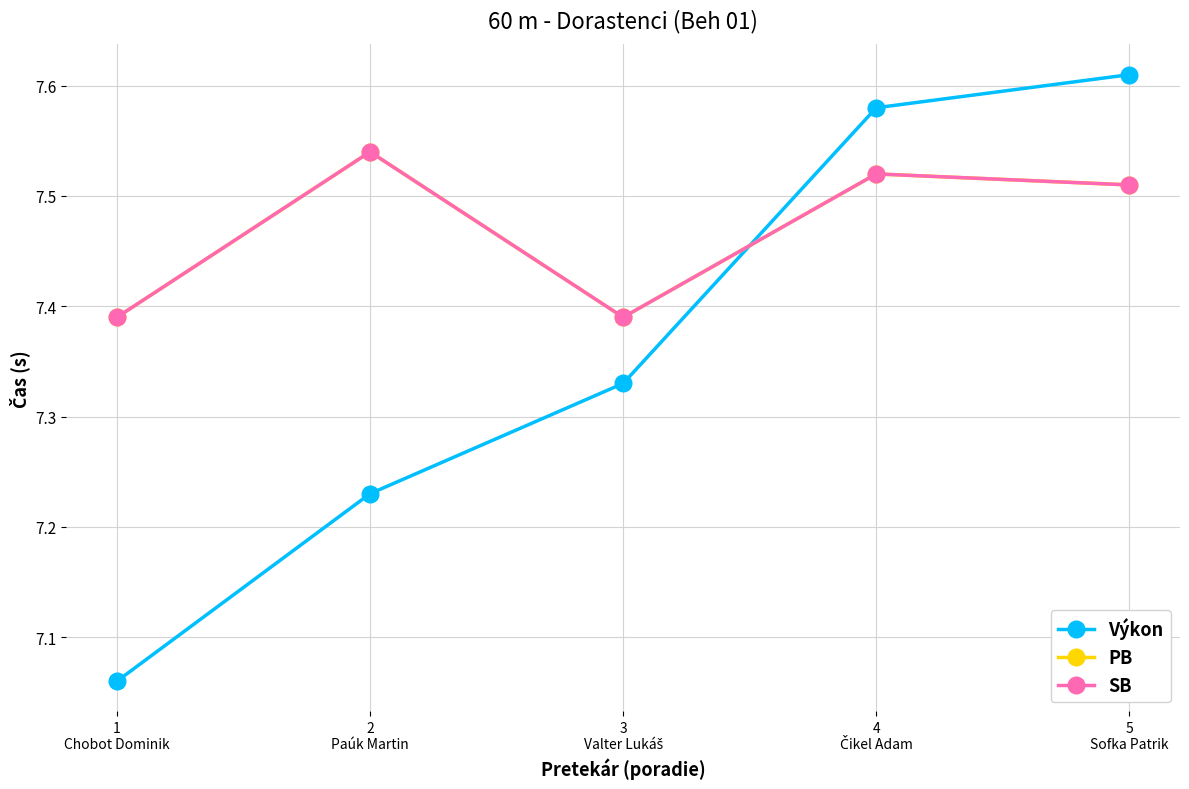

How many lines are shown in the chart?

3